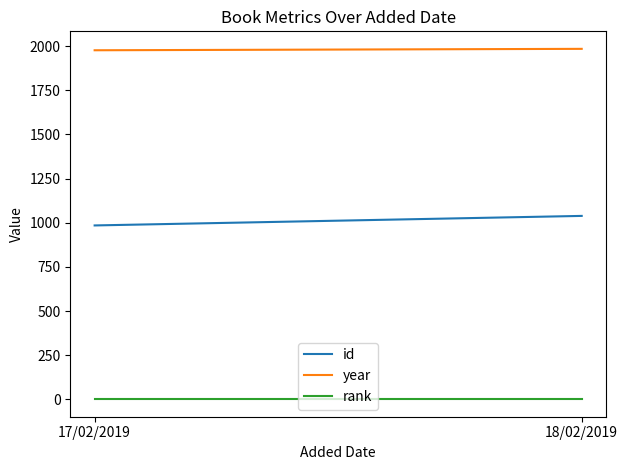

Reading right to left, list all the values displayed in this chart.

id: 18/02/2019=1039	17/02/2019=985
year: 18/02/2019=1985	17/02/2019=1977
rank: 18/02/2019=1	17/02/2019=1